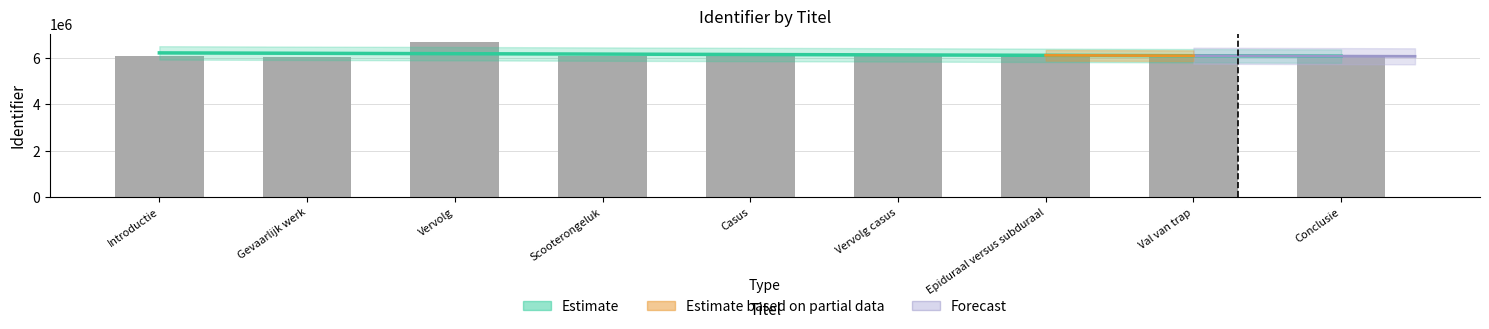

What is the approximate value at Gevaarlijk werk?

6049419